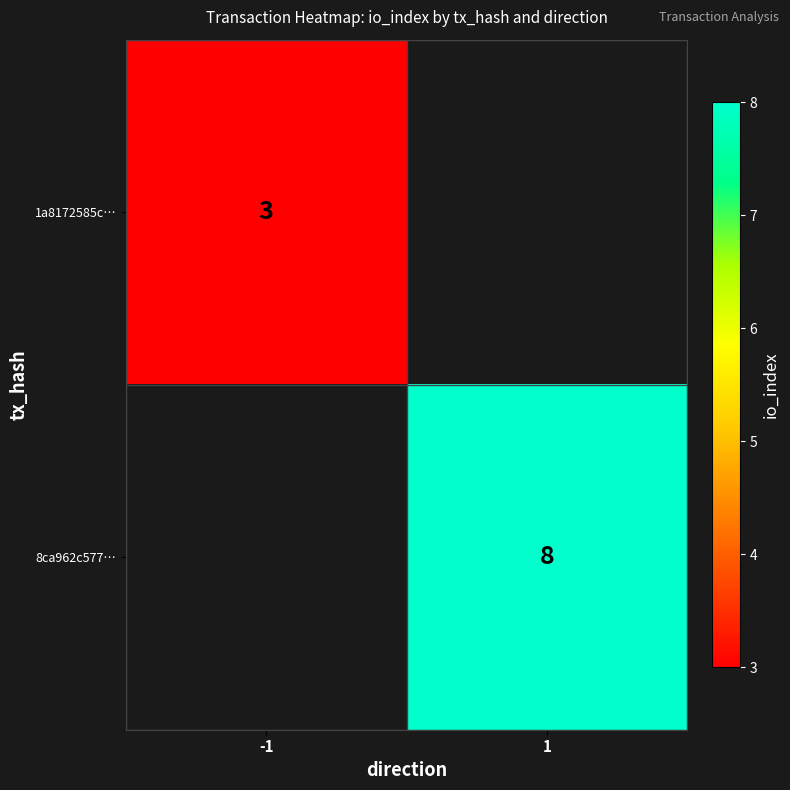

The 1a8172585c… series shows 5.3 at -1. True or false?

False